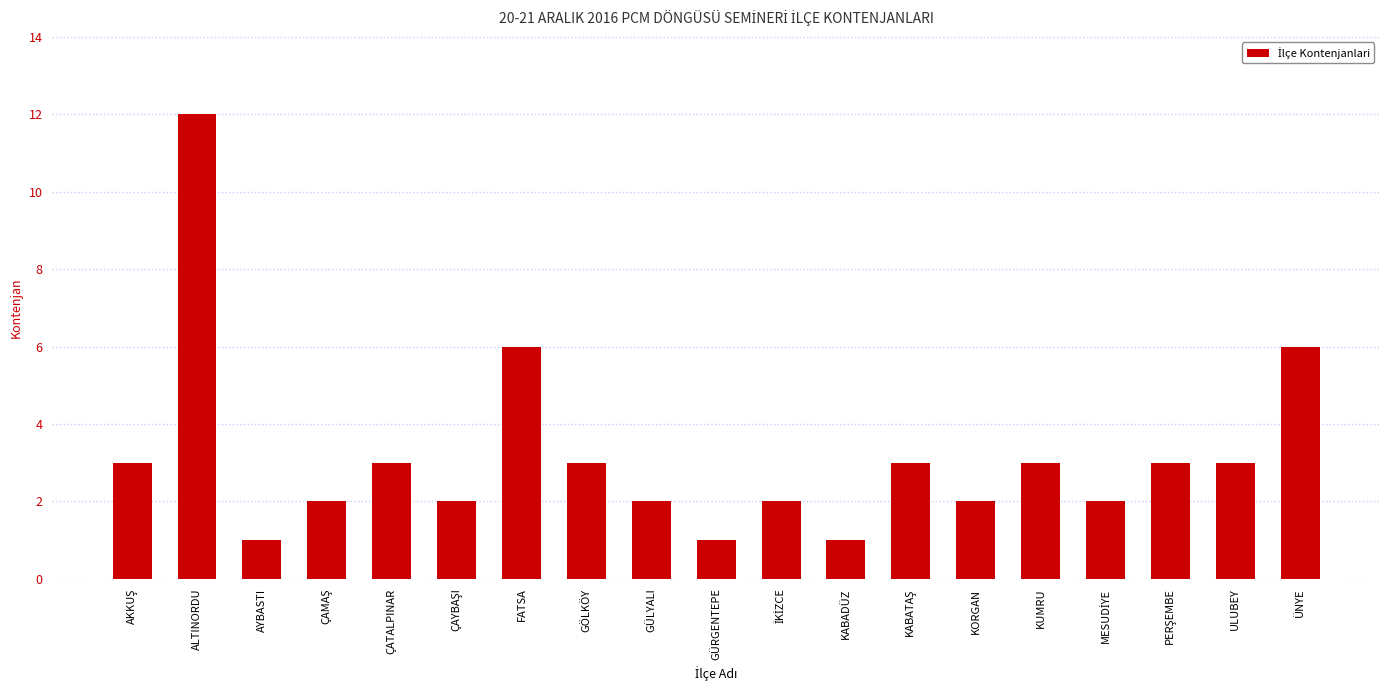

What is the label of the 3rd bar from the left?

AYBASTI